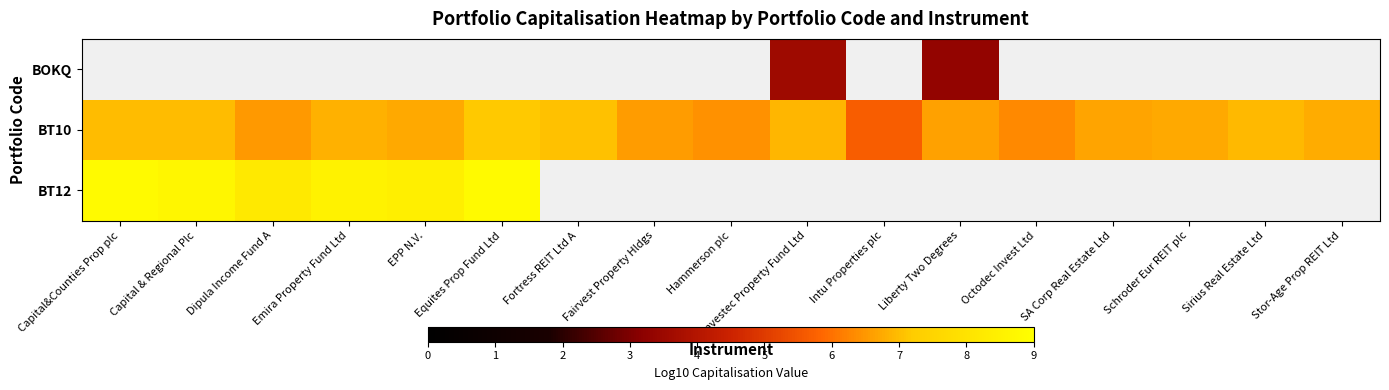

At which category does the chart reach its peak across all series?

Equites Prop Fund Ltd